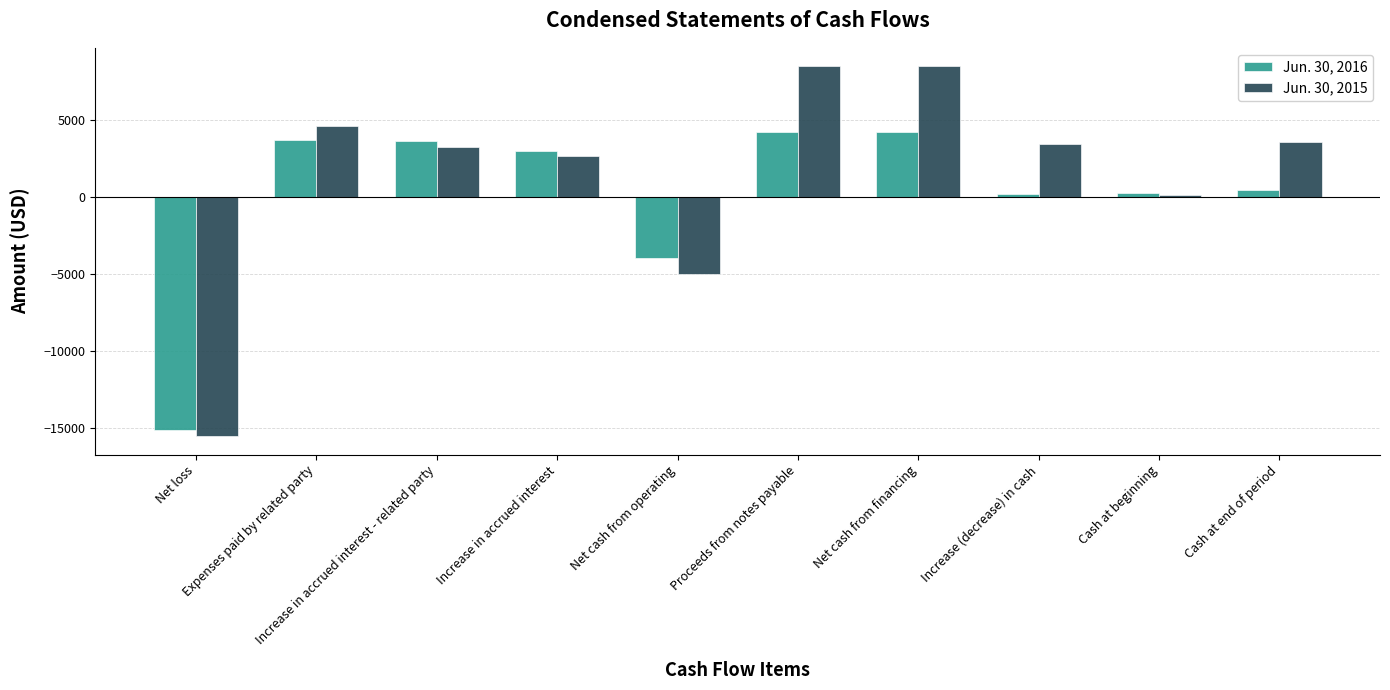

What position from the left is Net loss?

1